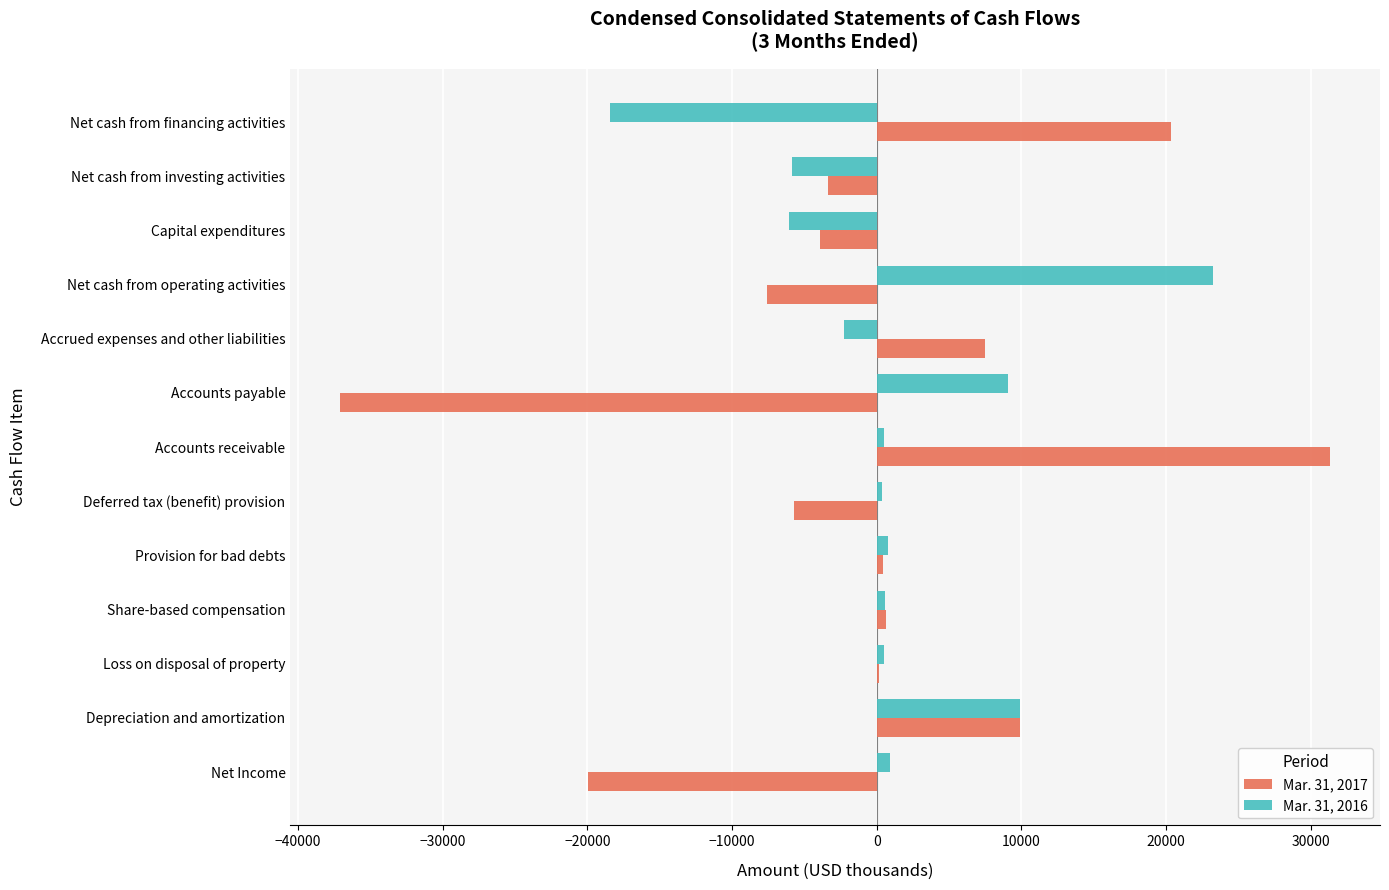

What is the sum of all Mar. 31, 2017 values?

-7426